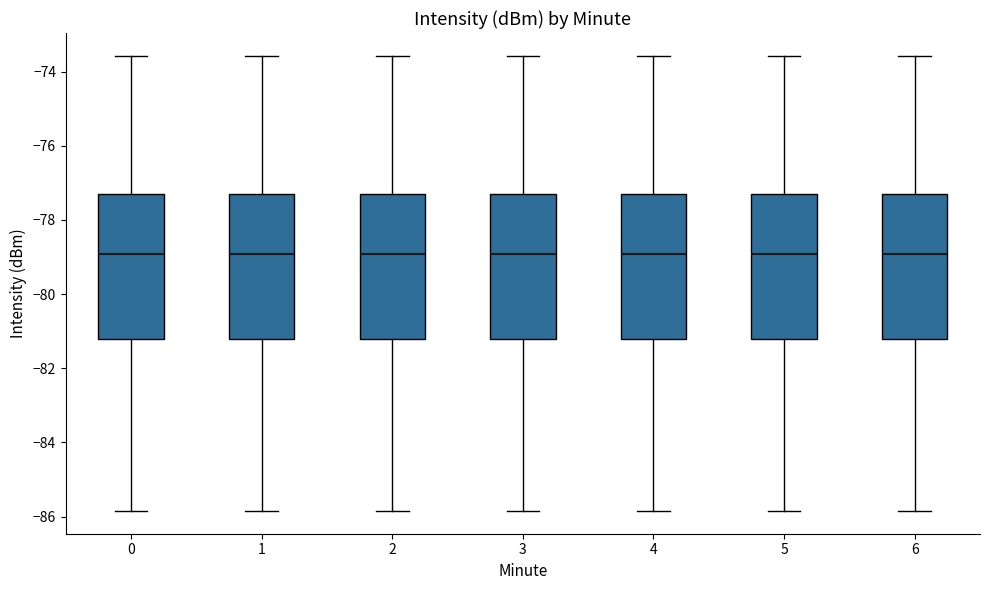

Reading left to right, transcribe this box plot: for each box, give where its median line is, the range the box spans, and where its two whiskers end, as read against the y-axis. The values are not printed on the chart, so give them approximately, as read against the axis.

0: median -79.0, box -81.2 to -77.4, whiskers -85.8 to -73.6
1: median -79.0, box -81.2 to -77.4, whiskers -85.8 to -73.6
2: median -79.0, box -81.2 to -77.4, whiskers -85.8 to -73.6
3: median -79.0, box -81.2 to -77.4, whiskers -85.8 to -73.6
4: median -79.0, box -81.2 to -77.4, whiskers -85.8 to -73.6
5: median -79.0, box -81.2 to -77.4, whiskers -85.8 to -73.6
6: median -79.0, box -81.2 to -77.4, whiskers -85.8 to -73.6